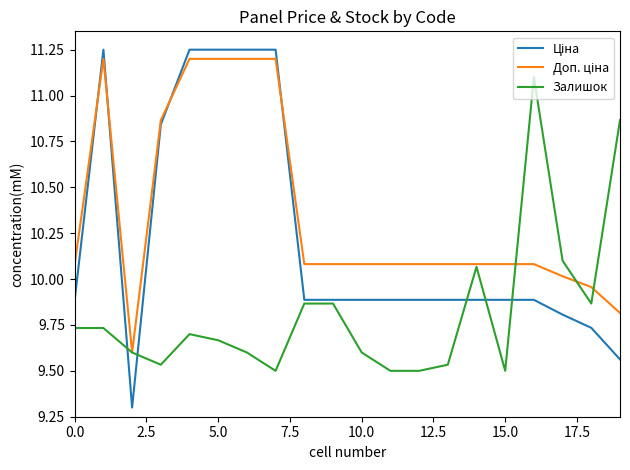

Is this an area chart (filled region under the line)?

No